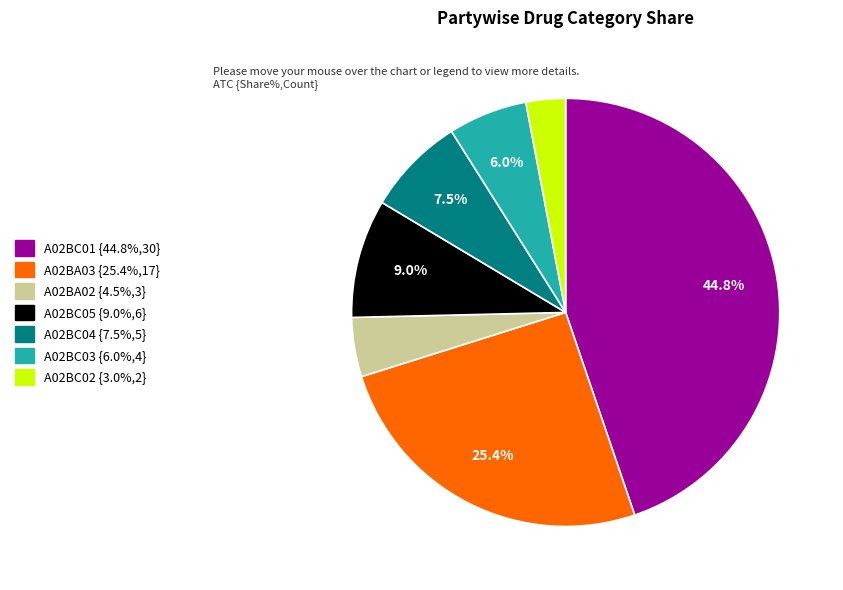

Between A02BC02 and A02BC04, which is larger?

A02BC04